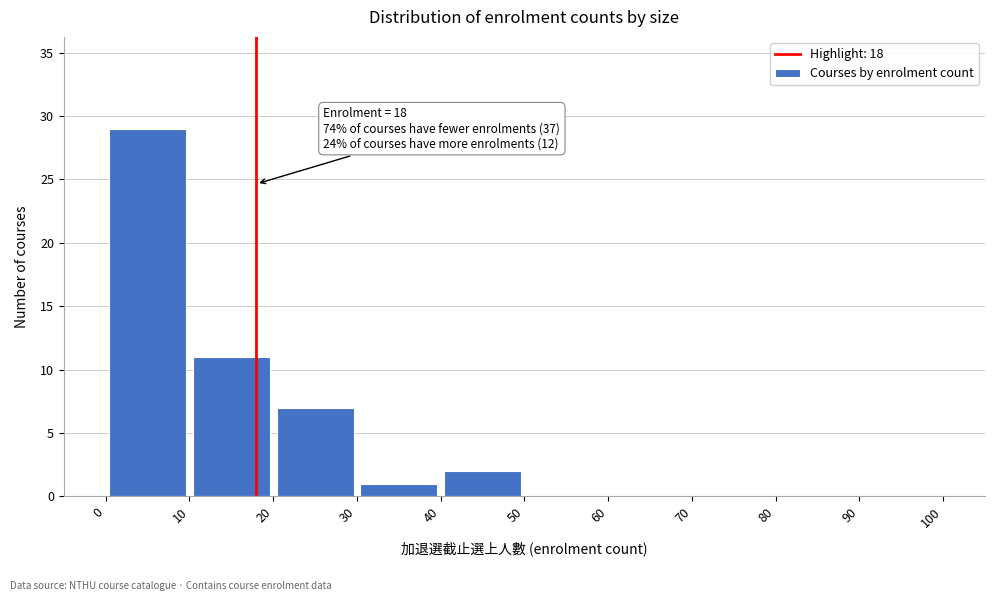

Which range on the x-axis has the tallest bar?

0 to 10